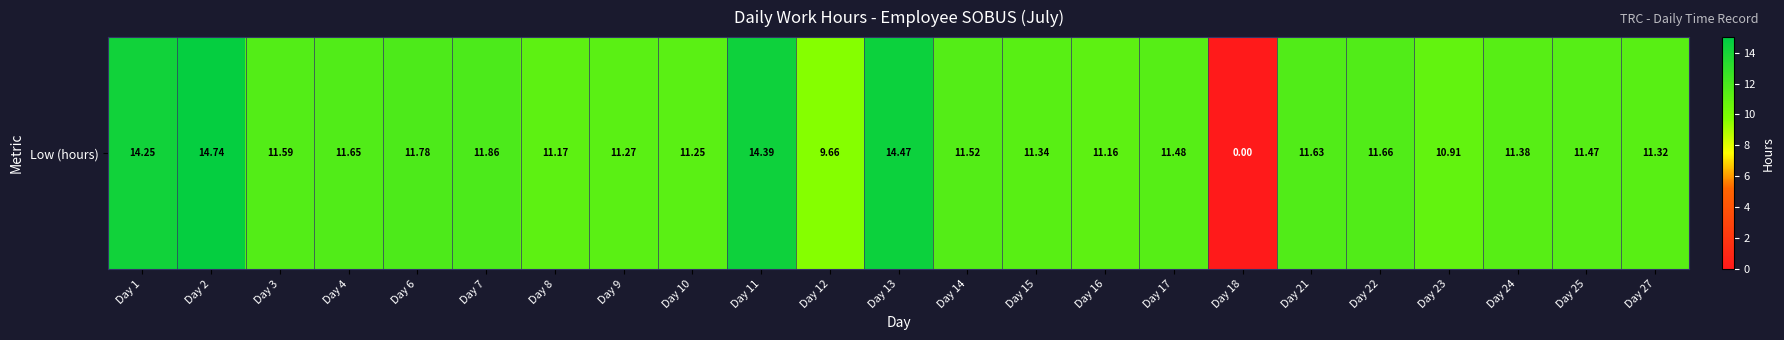

What is the sum of the values at Day 23 and Day 25?

22.4